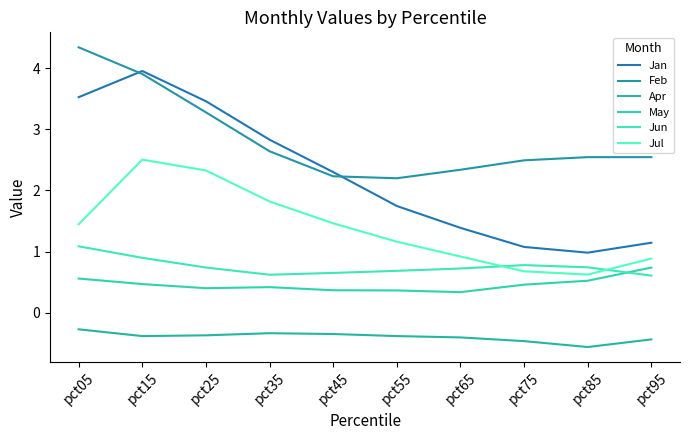

How many lines are shown in the chart?

6